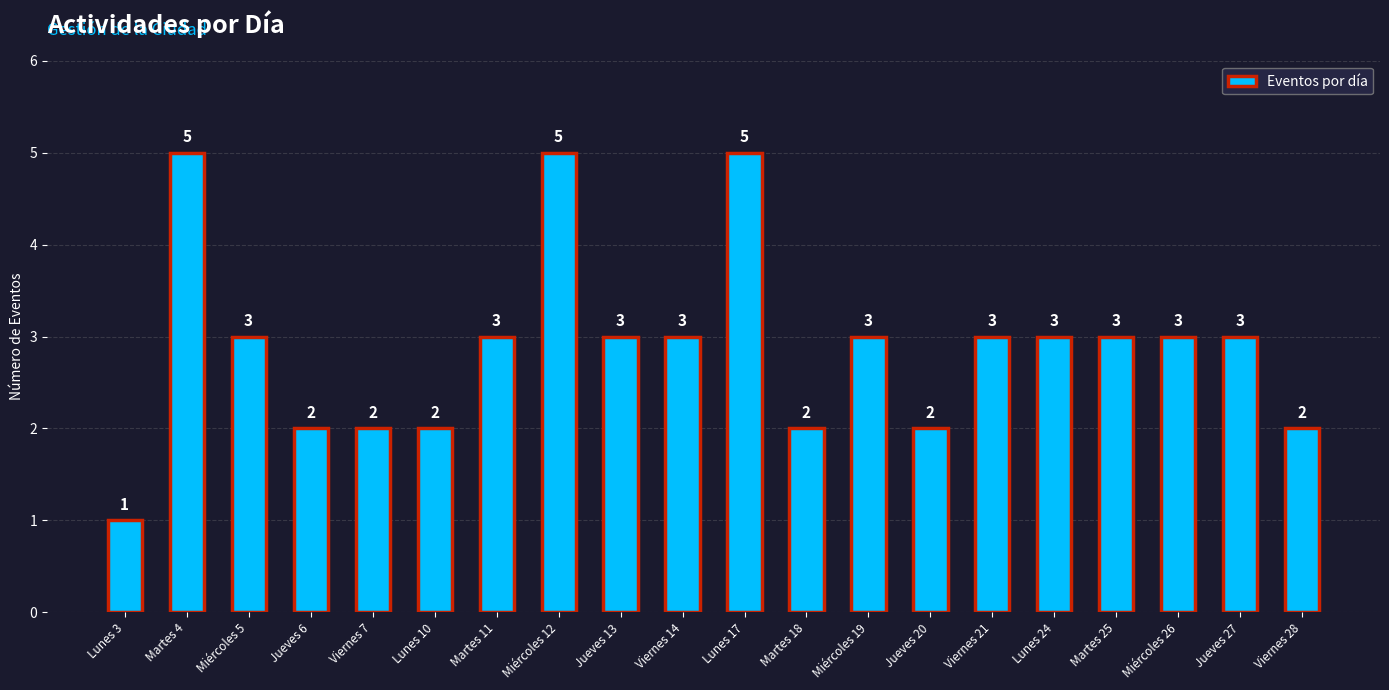

Reading left to right, transcribe all the data shown in this chart.

1	5	3	2	2	2	3	5	3	3	5	2	3	2	3	3	3	3	3	2